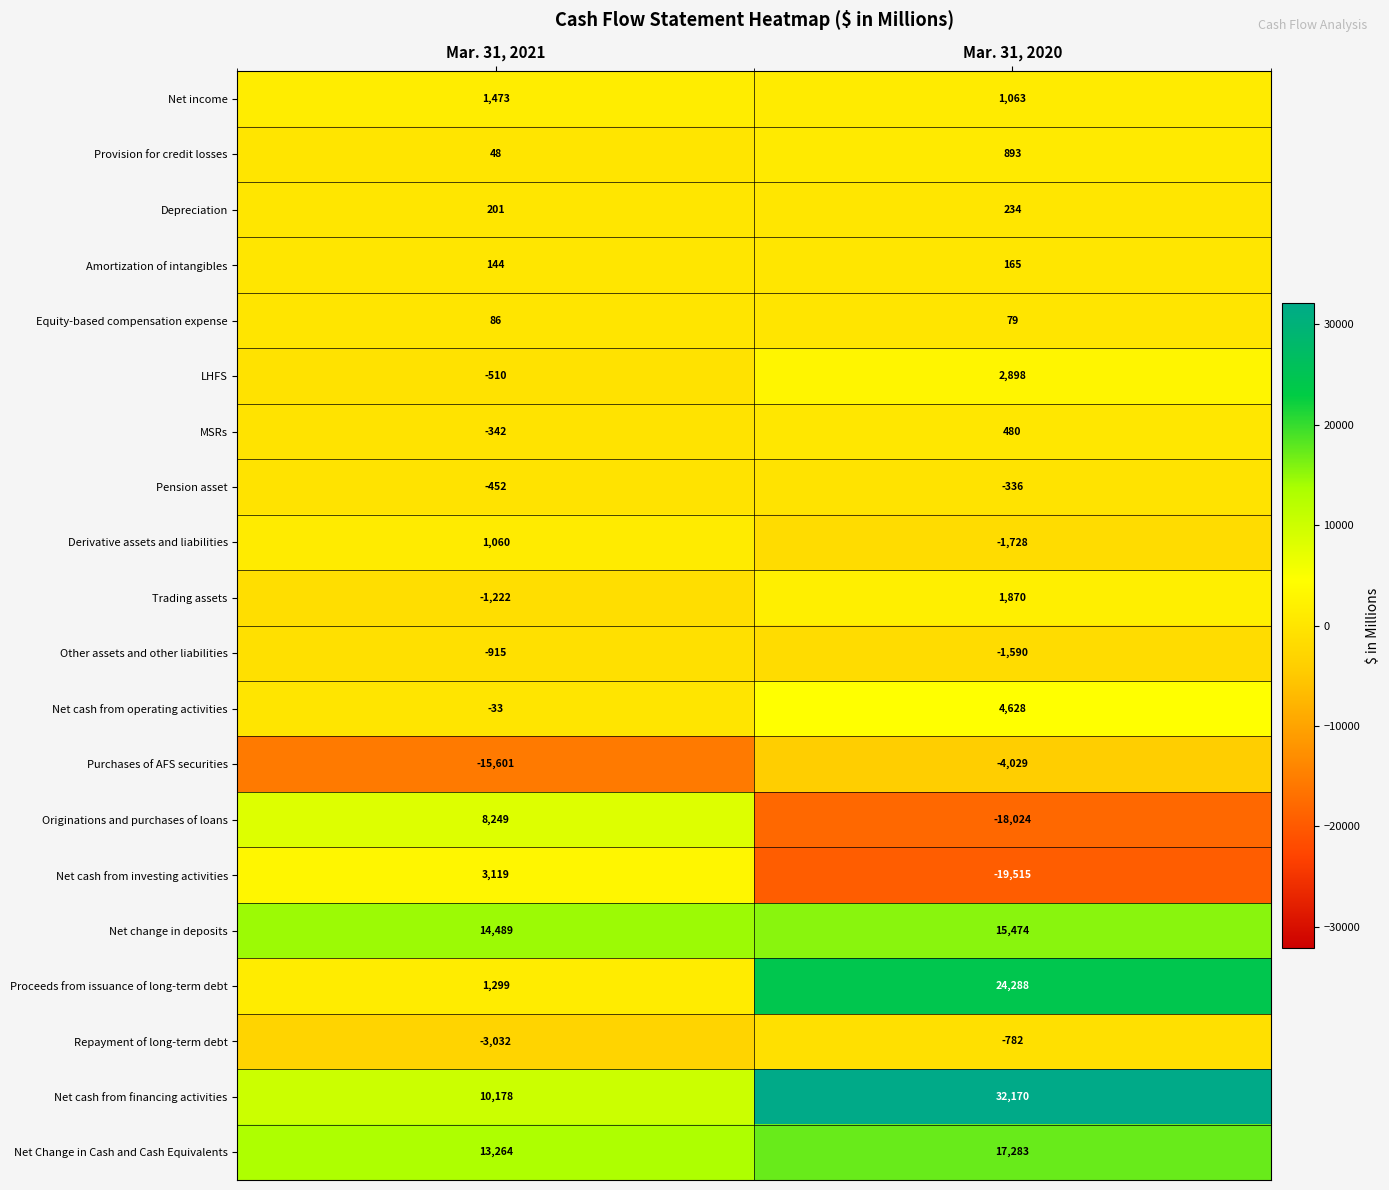

What is the approximate value of Net cash from operating activities at Mar. 31, 2020?

4628